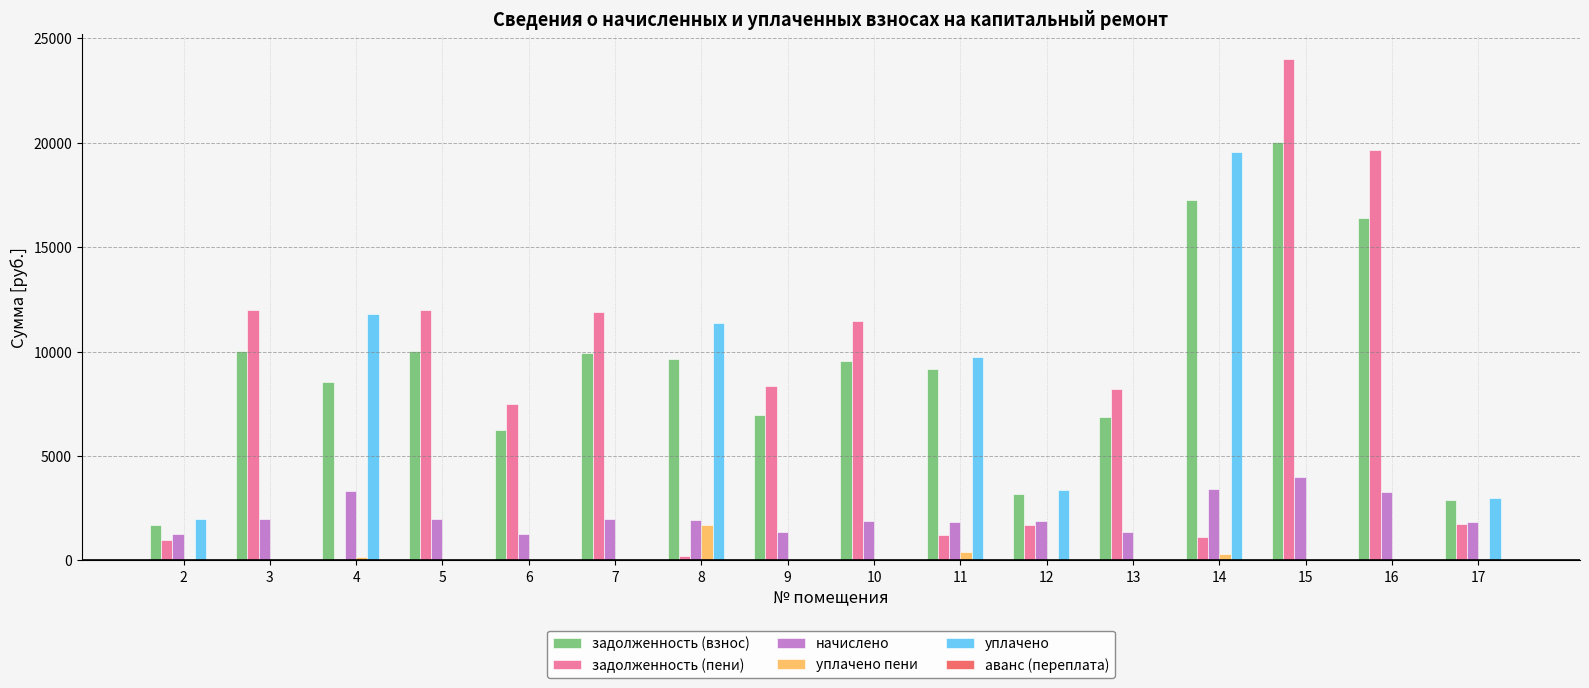

True or false: задолженность (пени) has a value of 2818.2 at 12.

False